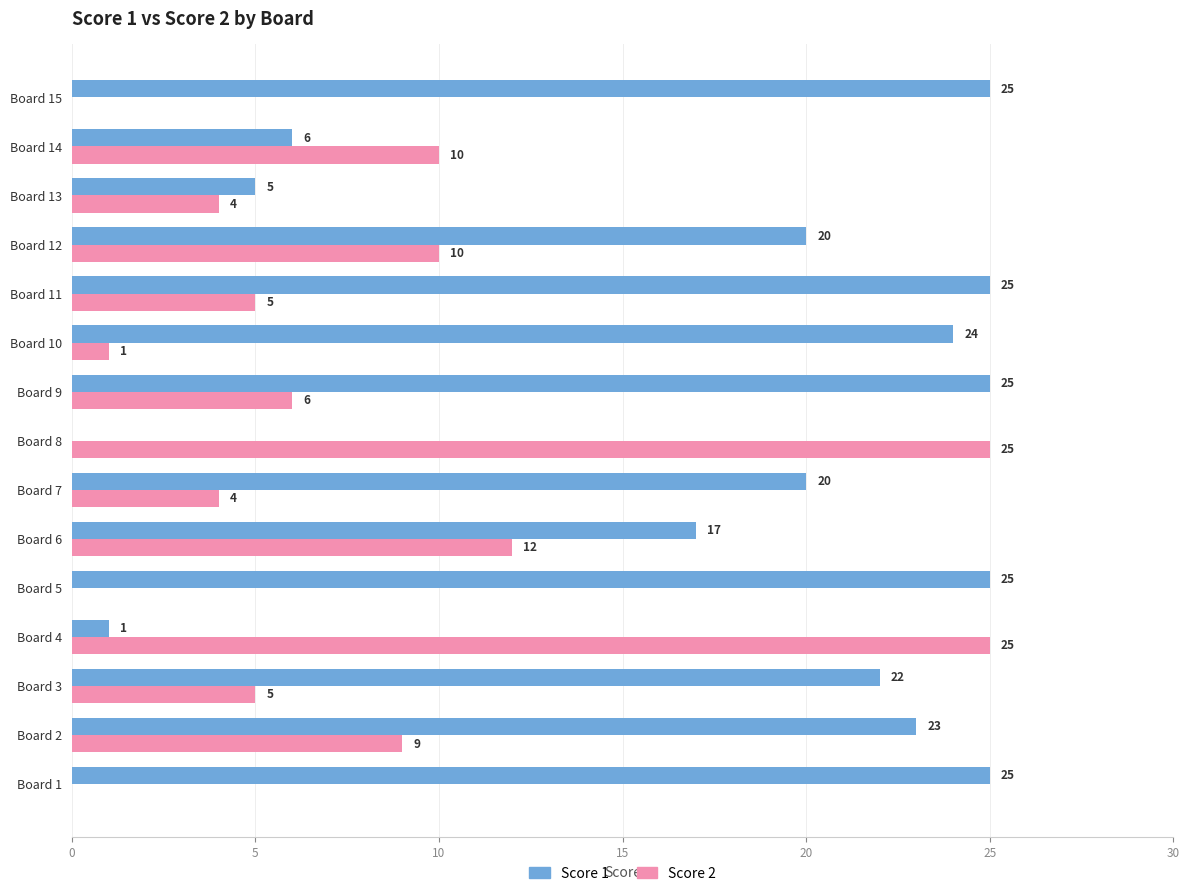

What is the sum of the Score 2 values at Board 2 and Board 7?

13